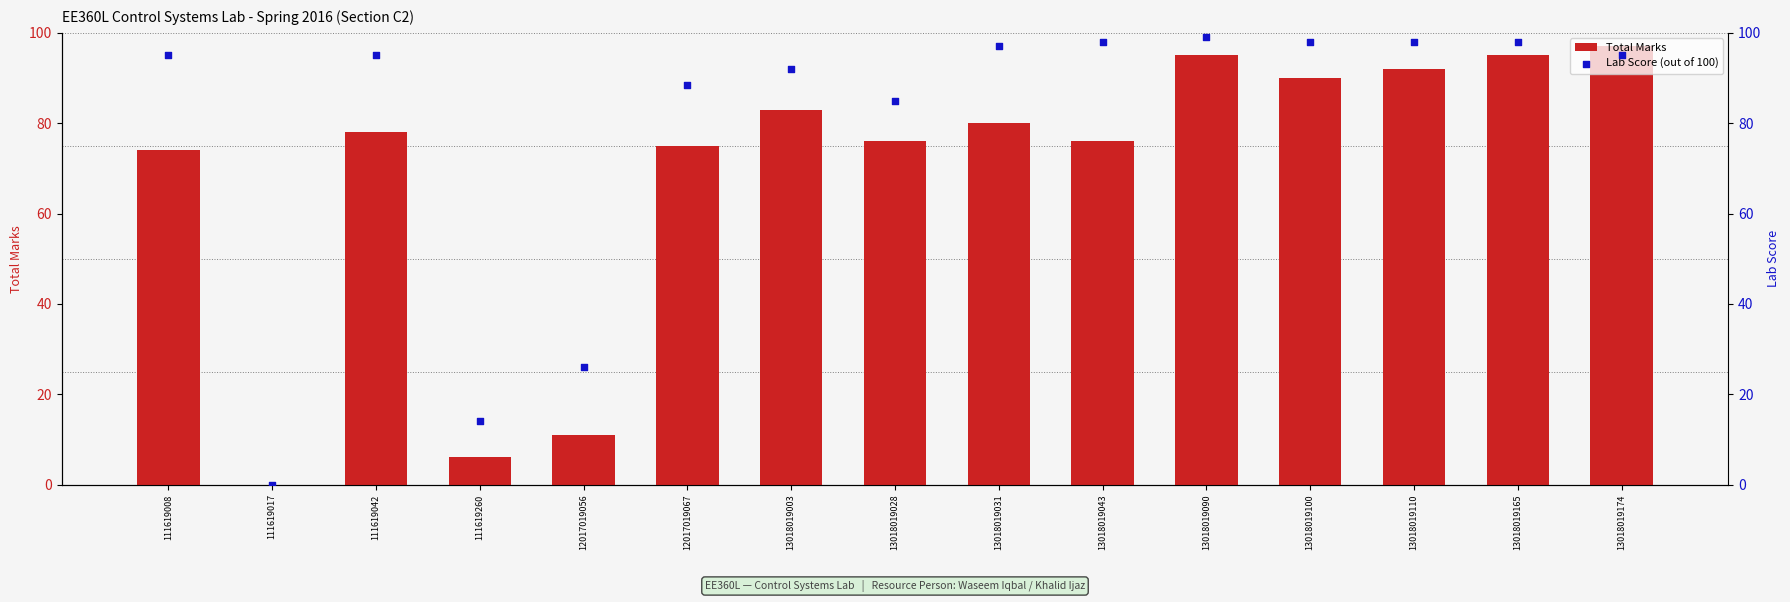

Which series contains the highest Y value?

Lab Score (out of 100)